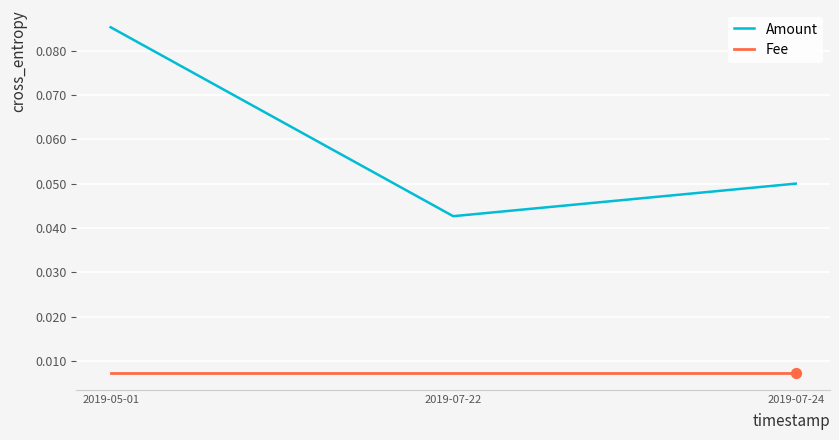

Which series has the largest range (max minus min)?

Amount